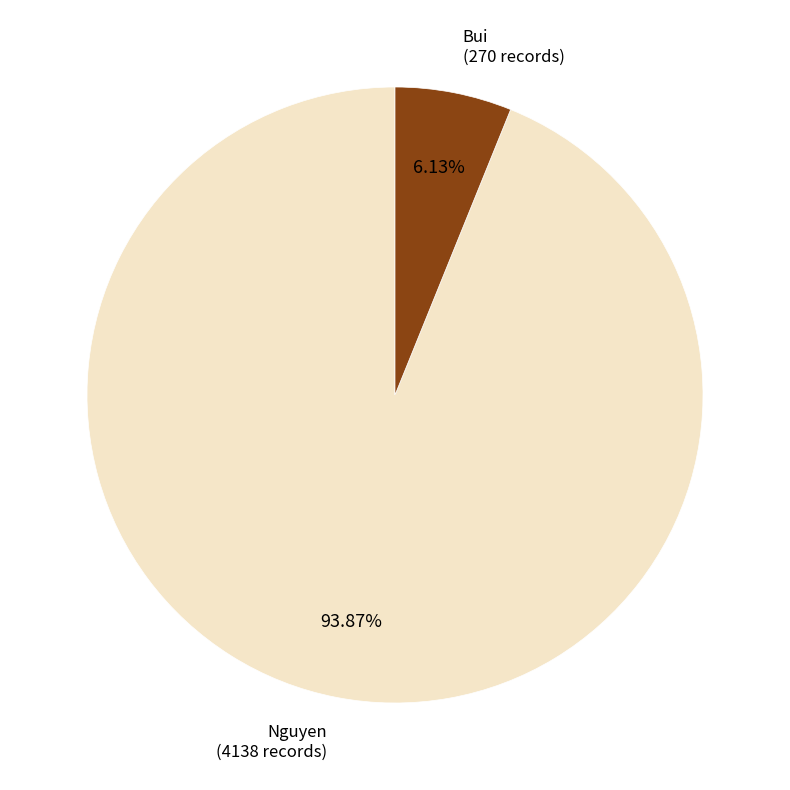

How many slices are in this pie chart?

2